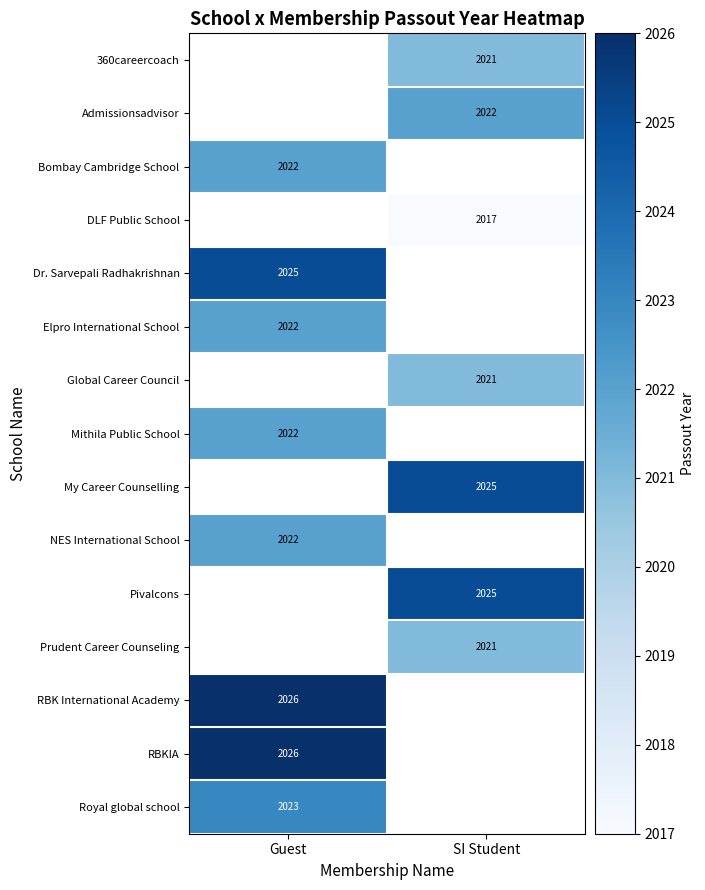

Which has a higher value, SI Student or Guest?

Guest